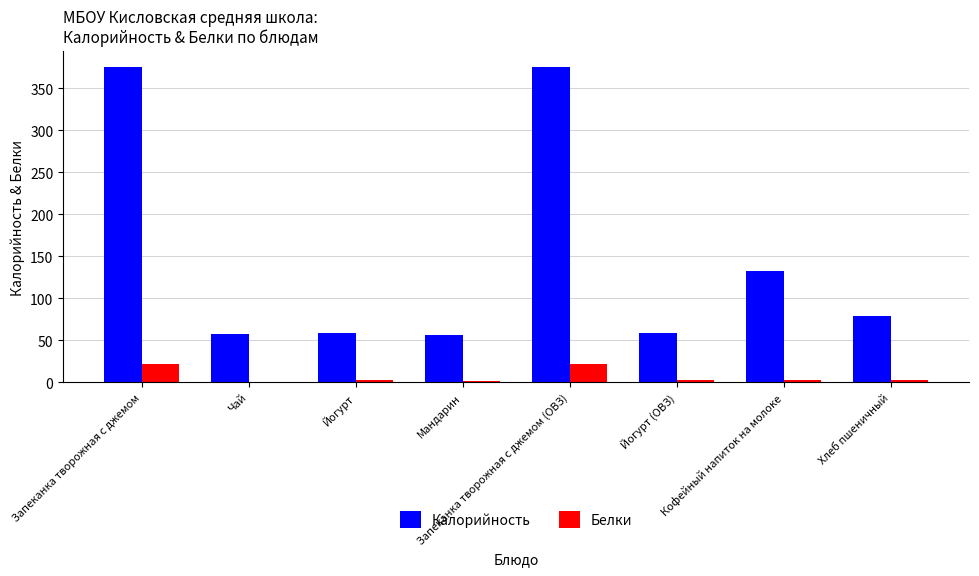

What is the maximum value shown in the chart?

376.0